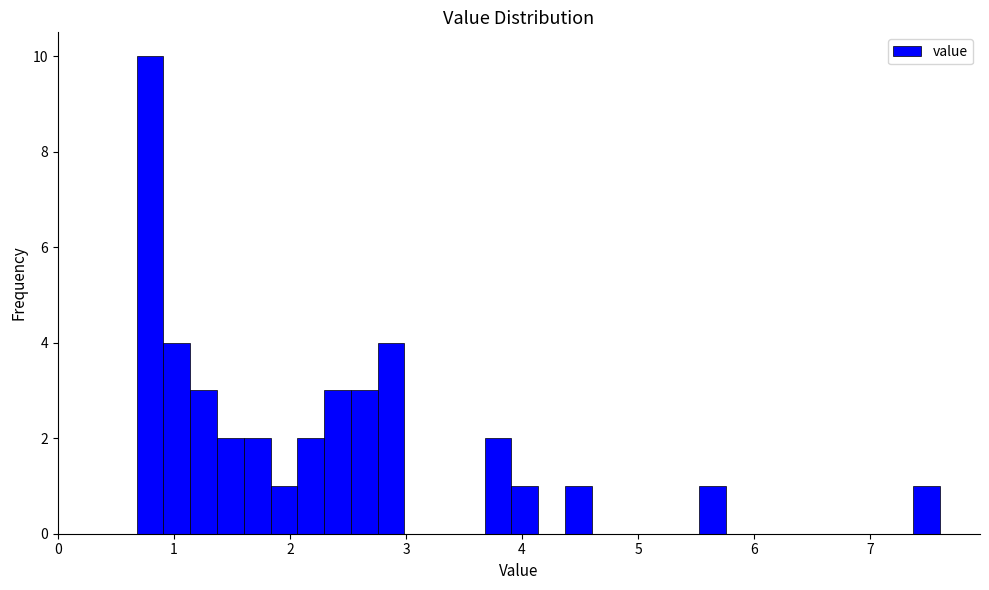

Read against the x-axis, roughly where is the centre of the tallest bar?

0.8